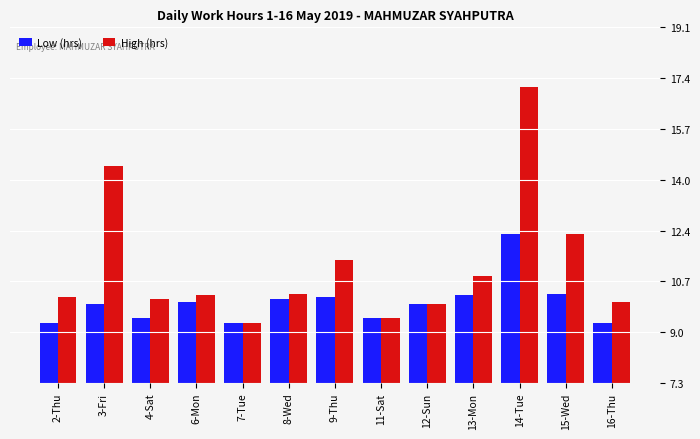

Where is High (hrs) nearest to the value 13?

15-Wed